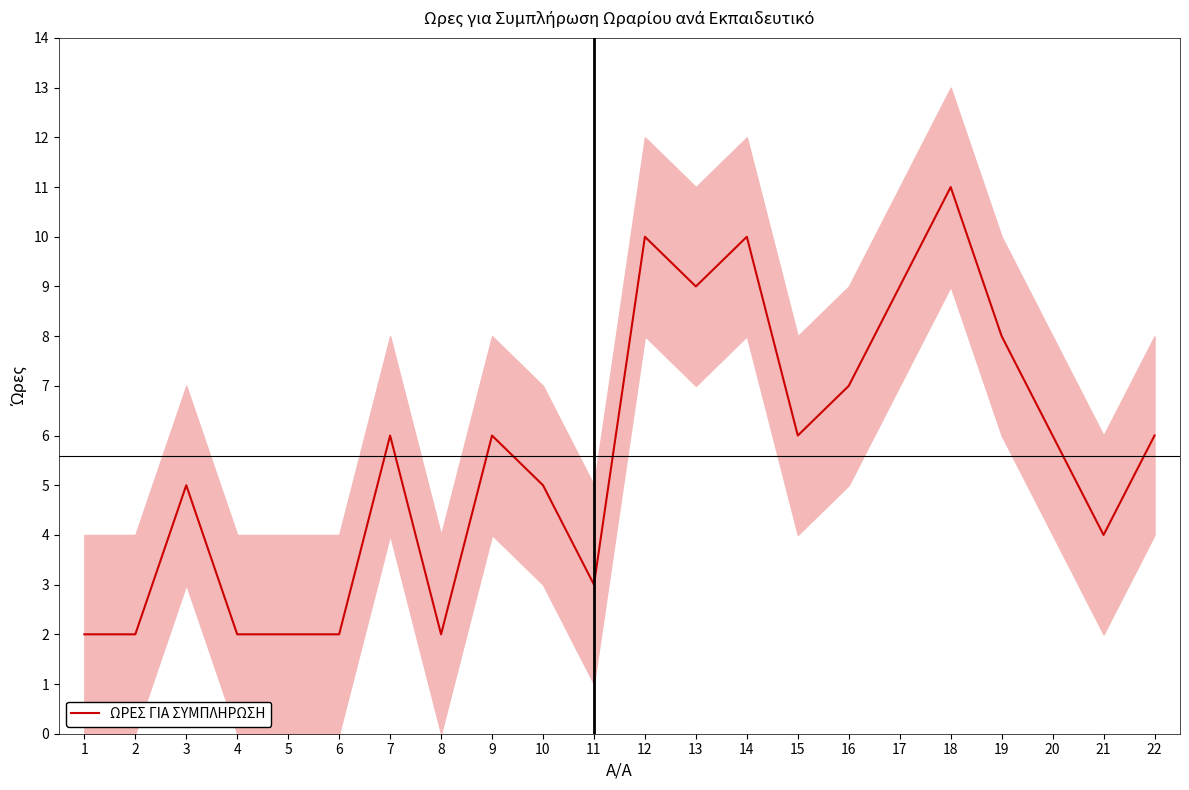

What is the ratio of the value at 3 to the value at 7?

0.8